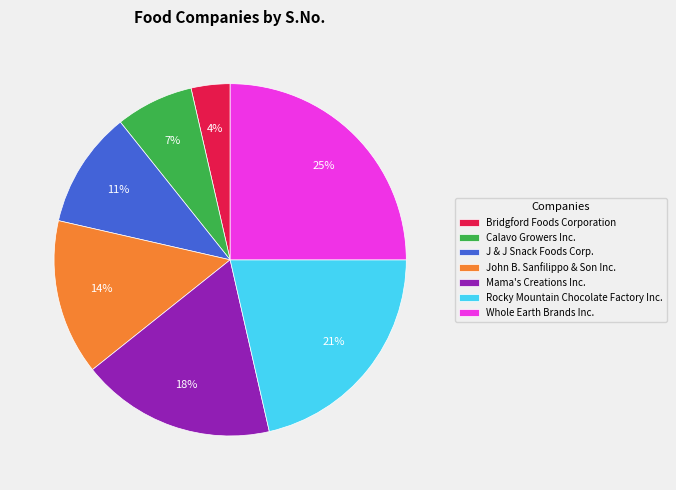

To the nearest percent, what is the difference between the largest and smallest slice percentages?

21%